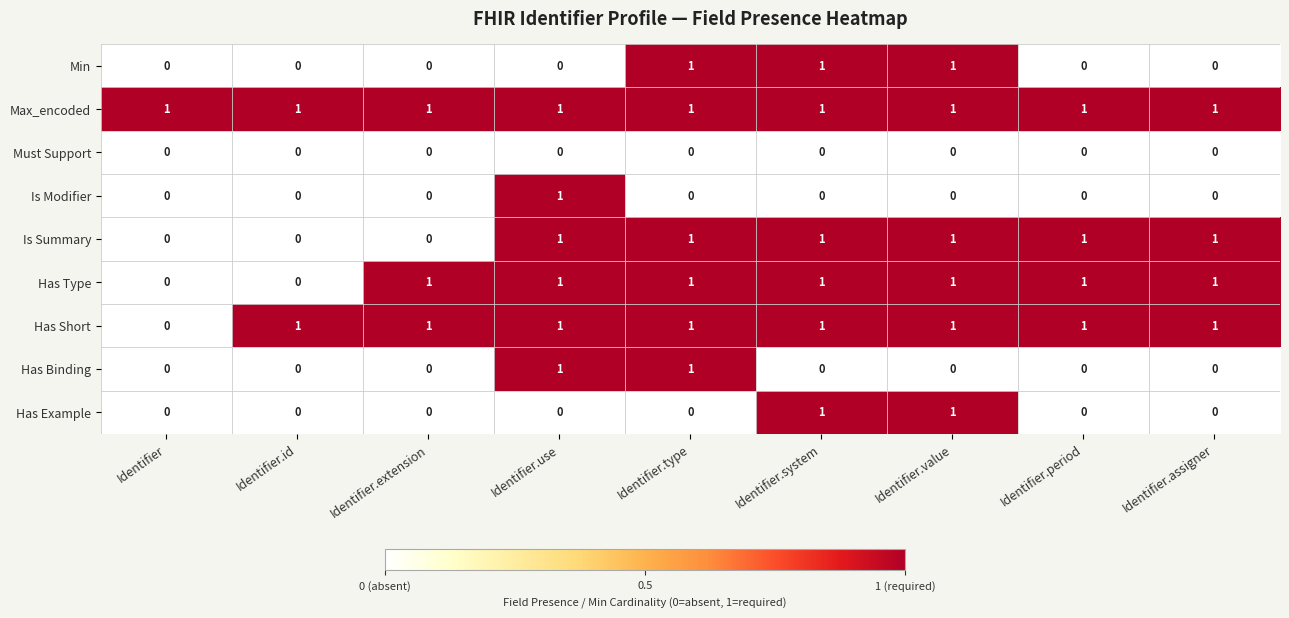

What is the total value across all series at Identifier.extension?

3